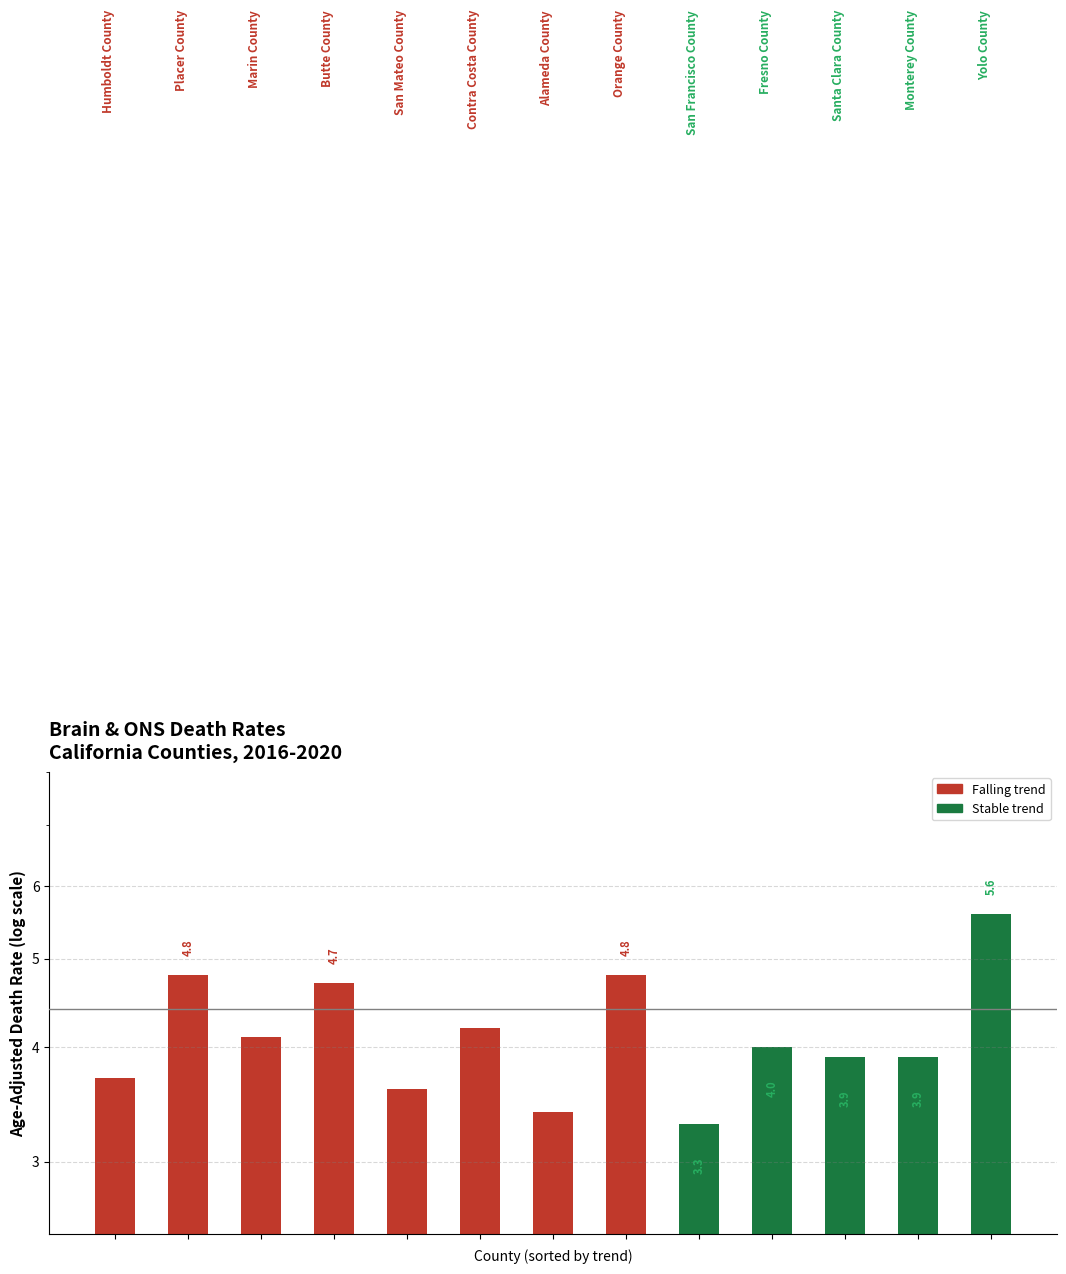

Which has a higher value, 7 or 0?

7